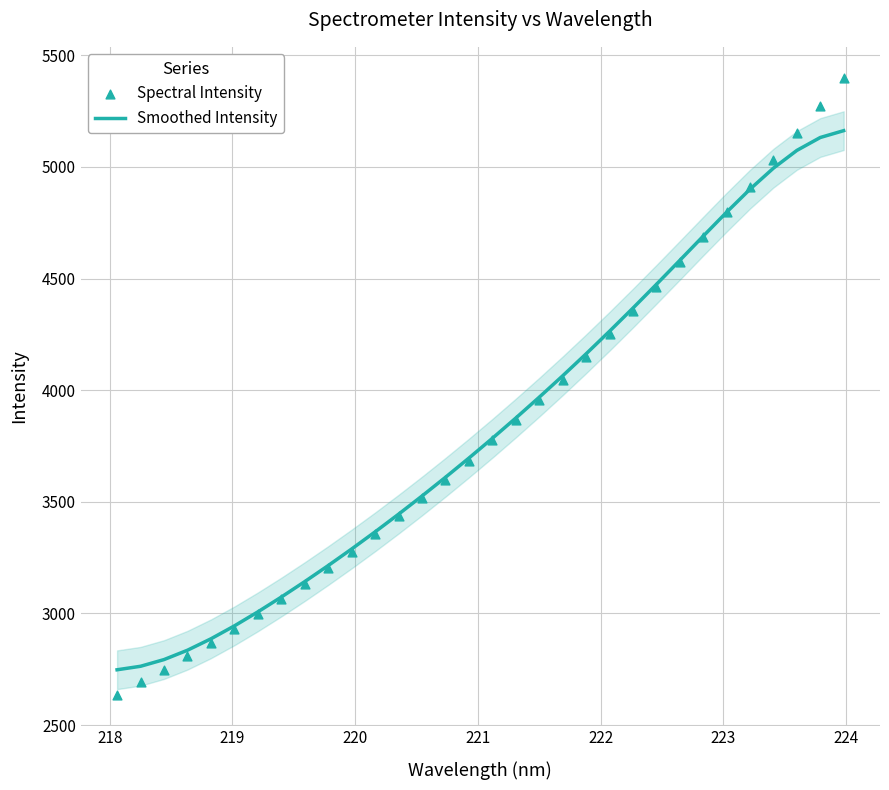

What are all the series names shown in the legend?

Smoothed Intensity, Spectral Intensity